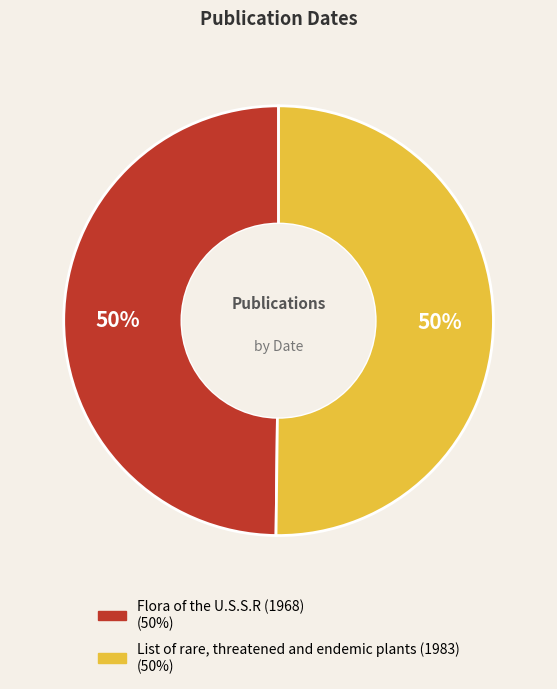

To the nearest percent, what is the combined percentage of List of rare, threatened and endemic plants (1983) and Flora of the U.S.S.R (1968)?

100%